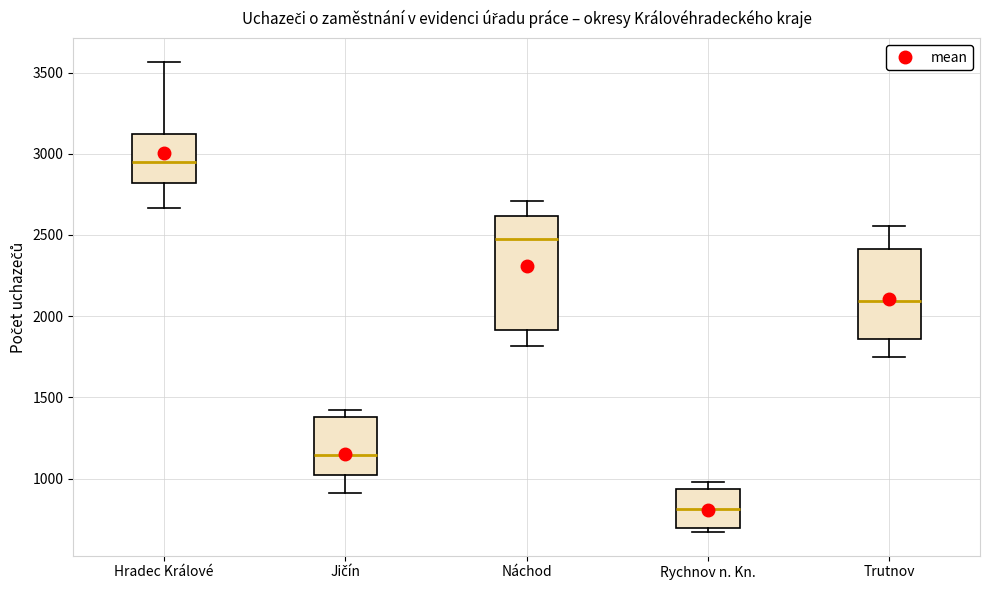

Comparing the boxes themselves (not the whiskers), which one is the tallest?

Náchod